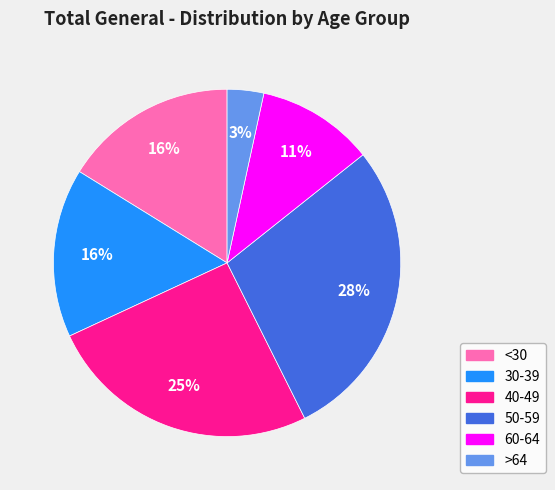

To the nearest percent, what is the difference between the largest and smallest slice percentages?

25%